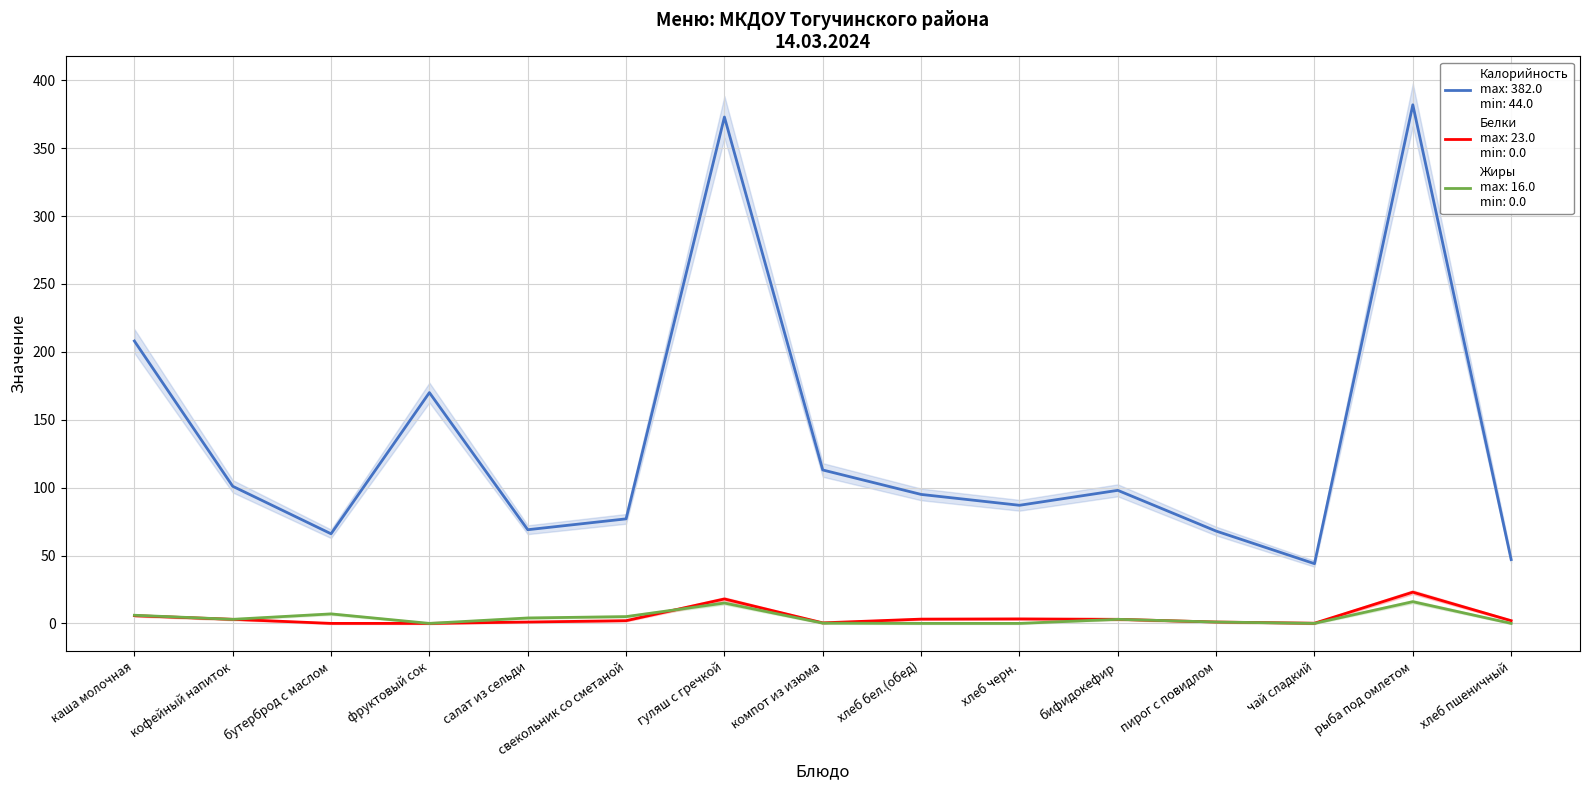

What is the total value across all series at чай сладкий?

44.1